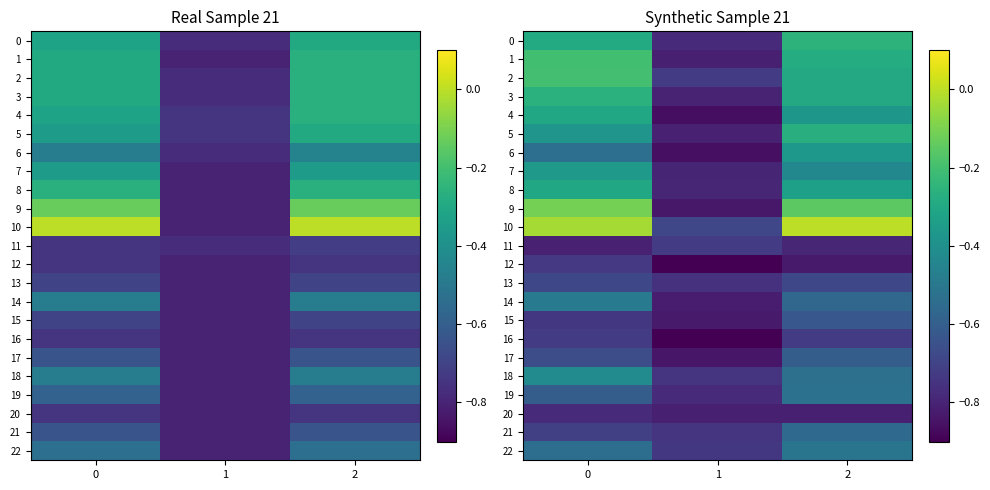

What is the spread (max minus min) of values at 1?

0.2